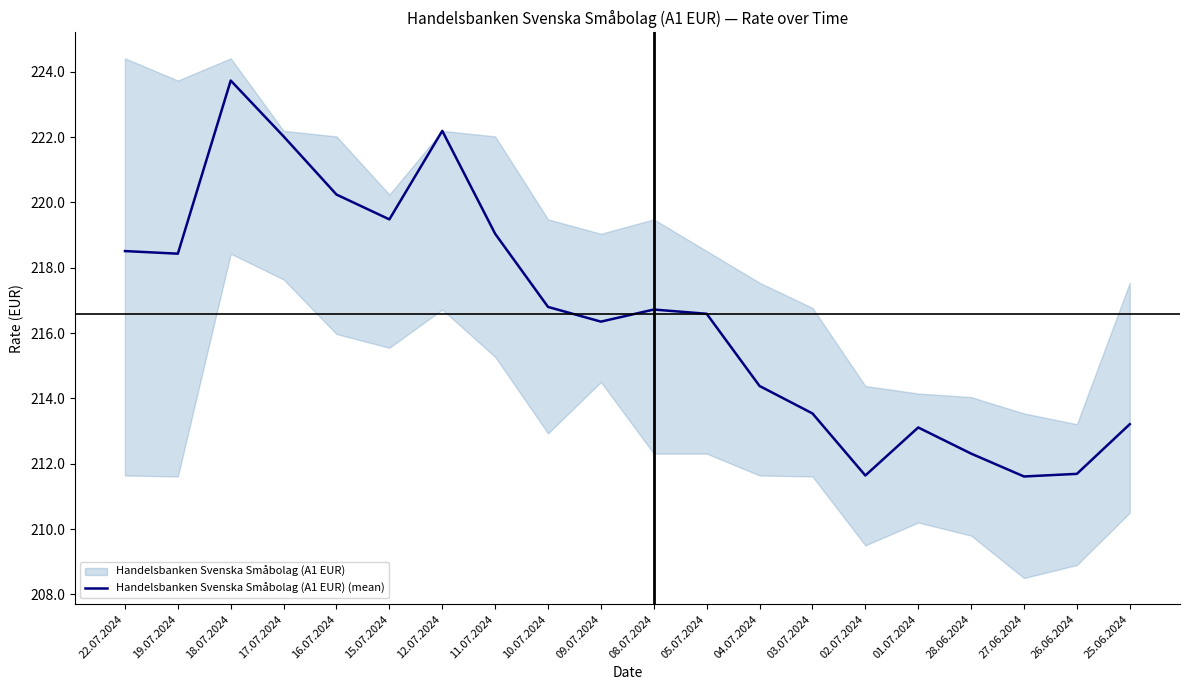

How many points are lower than both their immediate neighbors (excluding endpoints)?

5